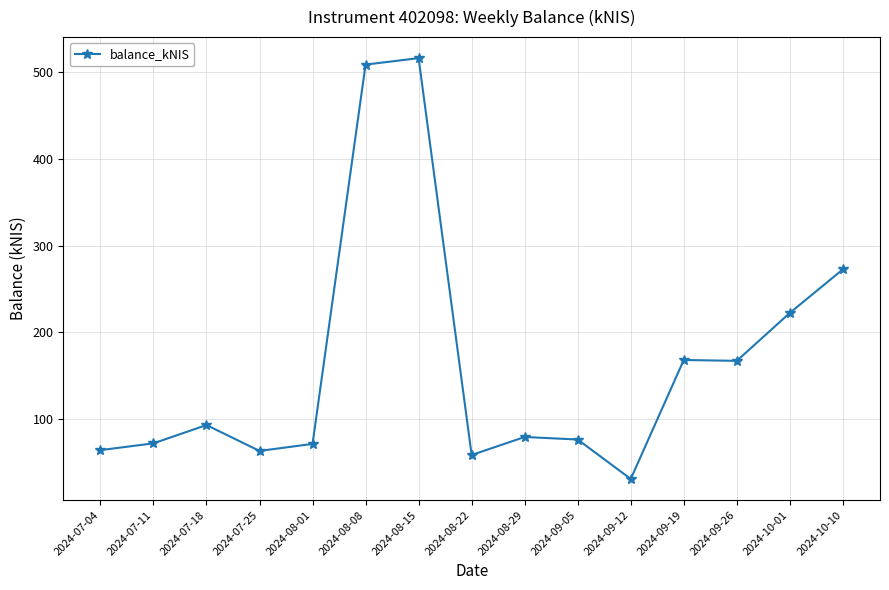

True or false: the data has more than 2 interior local peaks.

True